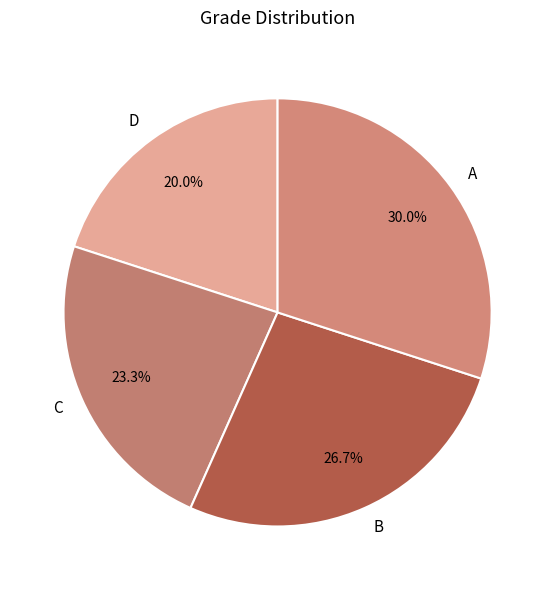

Approximately how many times larger is the value at A compared to D?

1.5